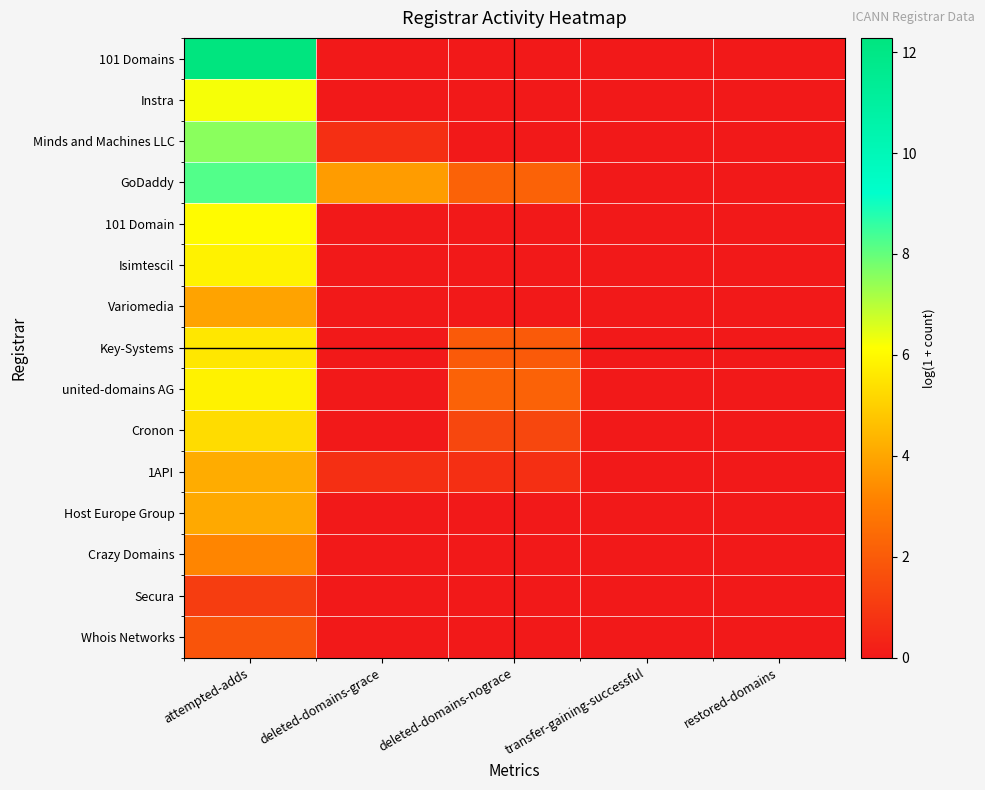

Reading left to right, list all the values displayed in this chart.

101 Domains: attempted-adds=12.3	deleted-domains-grace=0.0	deleted-domains-nograce=0.0	transfer-gaining-successful=0.0	restored-domains=0.0
Instra: attempted-adds=6.3	deleted-domains-grace=0.0	deleted-domains-nograce=0.0	transfer-gaining-successful=0.0	restored-domains=0.0
Minds and Machines LLC: attempted-adds=7.6	deleted-domains-grace=0.7	deleted-domains-nograce=0.0	transfer-gaining-successful=0.0	restored-domains=0.0
GoDaddy: attempted-adds=8.2	deleted-domains-grace=3.8	deleted-domains-nograce=2.2	transfer-gaining-successful=0.0	restored-domains=0.0
101 Domain: attempted-adds=6.1	deleted-domains-grace=0.0	deleted-domains-nograce=0.0	transfer-gaining-successful=0.0	restored-domains=0.0
Isimtescil: attempted-adds=5.8	deleted-domains-grace=0.0	deleted-domains-nograce=0.0	transfer-gaining-successful=0.0	restored-domains=0.0
Variomedia: attempted-adds=4.0	deleted-domains-grace=0.0	deleted-domains-nograce=0.0	transfer-gaining-successful=0.0	restored-domains=0.0
Key-Systems: attempted-adds=5.6	deleted-domains-grace=0.0	deleted-domains-nograce=1.9	transfer-gaining-successful=0.0	restored-domains=0.0
united-domains AG: attempted-adds=5.9	deleted-domains-grace=0.0	deleted-domains-nograce=2.2	transfer-gaining-successful=0.0	restored-domains=0.0
Cronon: attempted-adds=5.3	deleted-domains-grace=0.0	deleted-domains-nograce=1.4	transfer-gaining-successful=0.0	restored-domains=0.0
1API: attempted-adds=4.2	deleted-domains-grace=0.7	deleted-domains-nograce=0.7	transfer-gaining-successful=0.0	restored-domains=0.0
Host Europe Group: attempted-adds=4.1	deleted-domains-grace=0.0	deleted-domains-nograce=0.0	transfer-gaining-successful=0.0	restored-domains=0.0
Crazy Domains: attempted-adds=3.2	deleted-domains-grace=0.0	deleted-domains-nograce=0.0	transfer-gaining-successful=0.0	restored-domains=0.0
Secura: attempted-adds=1.1	deleted-domains-grace=0.0	deleted-domains-nograce=0.0	transfer-gaining-successful=0.0	restored-domains=0.0
Whois Networks: attempted-adds=1.8	deleted-domains-grace=0.0	deleted-domains-nograce=0.0	transfer-gaining-successful=0.0	restored-domains=0.0